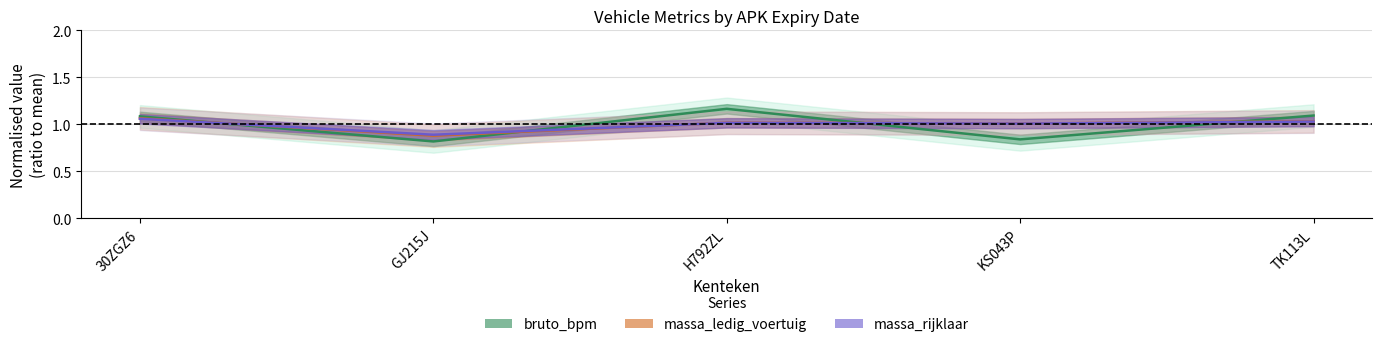

What position from the right is TK113L?

1